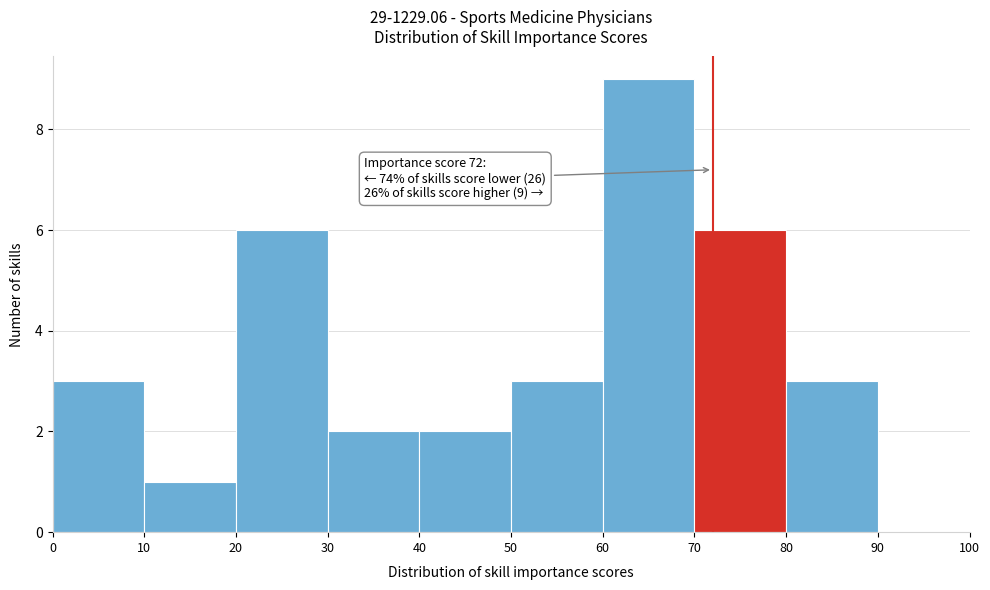

Which range on the x-axis has the tallest bar?

60 to 70